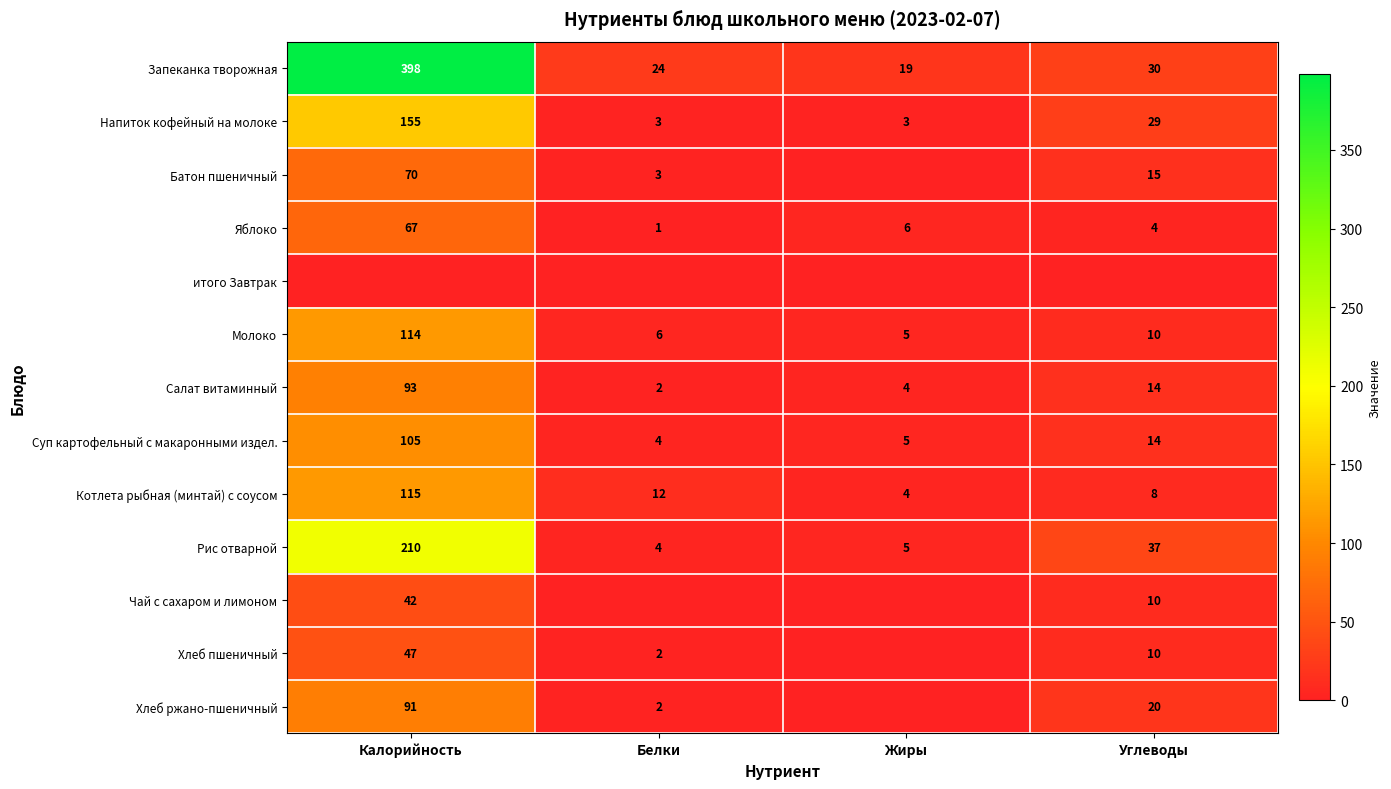

Is the value of Салат витаминный at Калорийность greater than the value of Молоко at Калорийность?

No